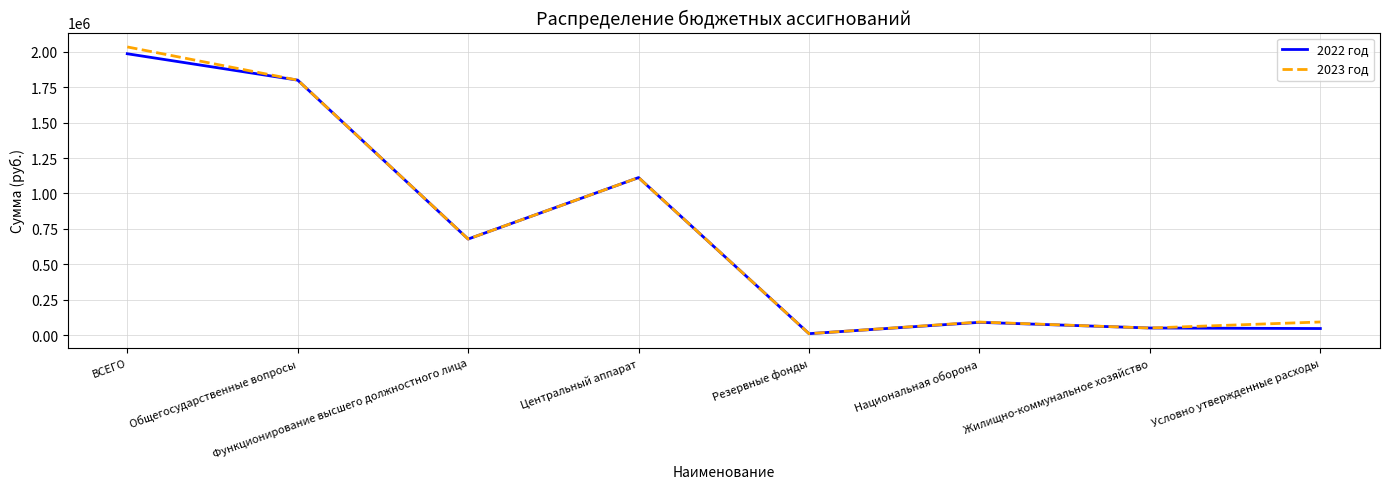

Is the value of 2022 год at Условно утвержденные расходы greater than the value of 2023 год at ВСЕГО?

No